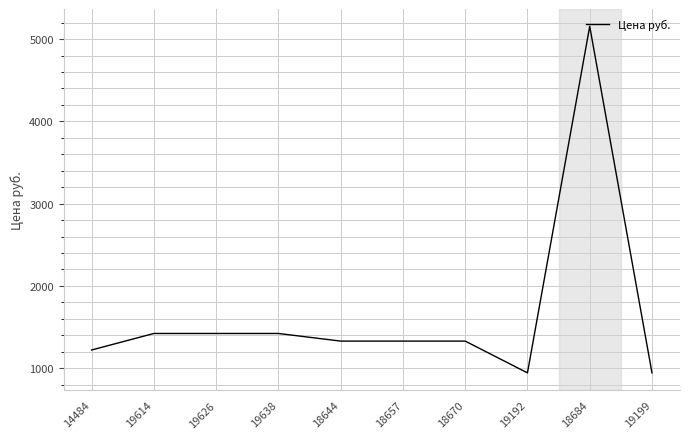

What is the change in value from 19614 to 18684?

+3733.6